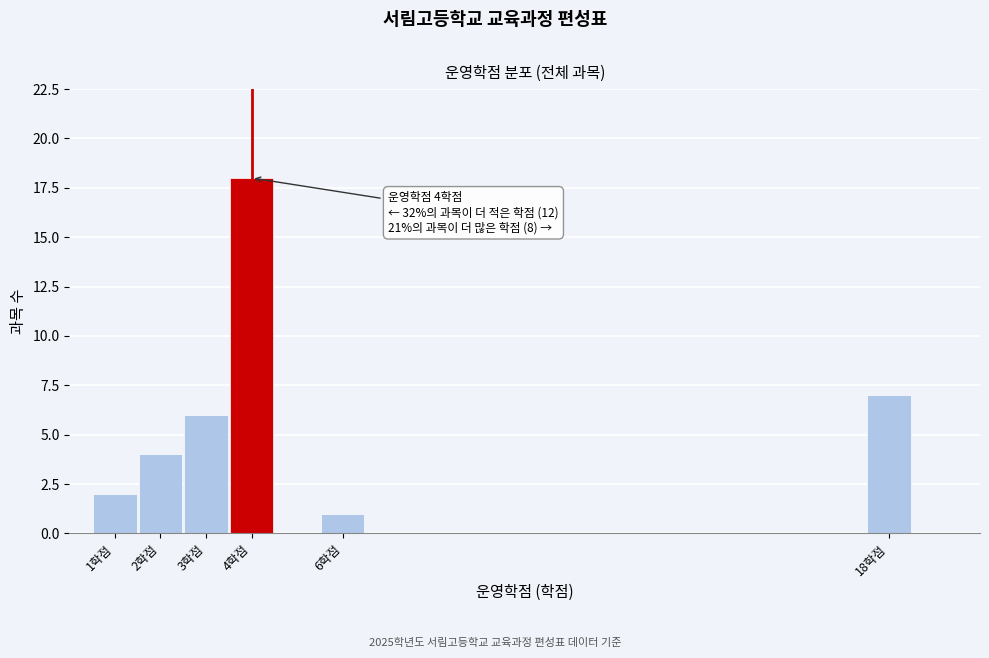

Which range on the x-axis has the tallest bar?

3.5 to 4.5